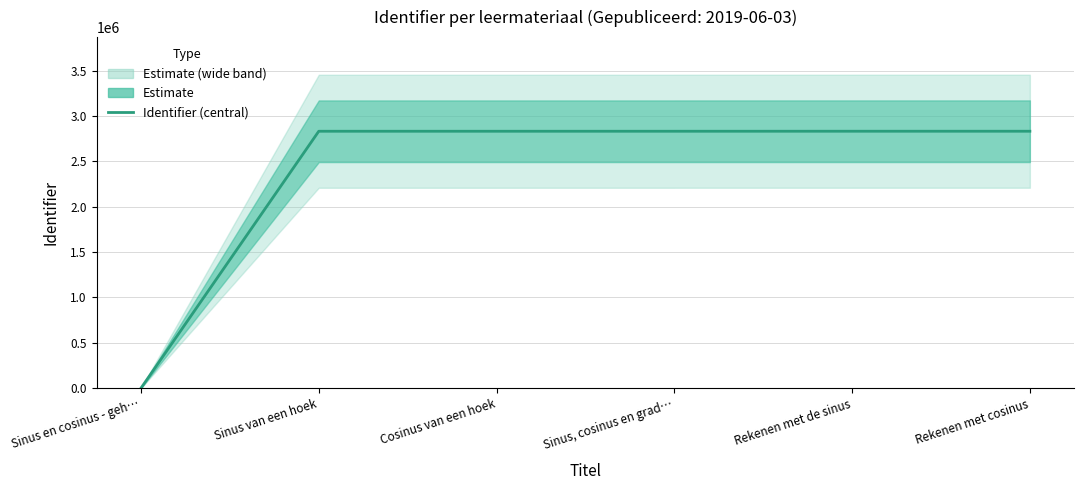

Rank the categories by value from highest to lowest.

Rekenen met cosinus, Rekenen met de sinus, Sinus, cosinus en grad…, Cosinus van een hoek, Sinus van een hoek, Sinus en cosinus - geh…